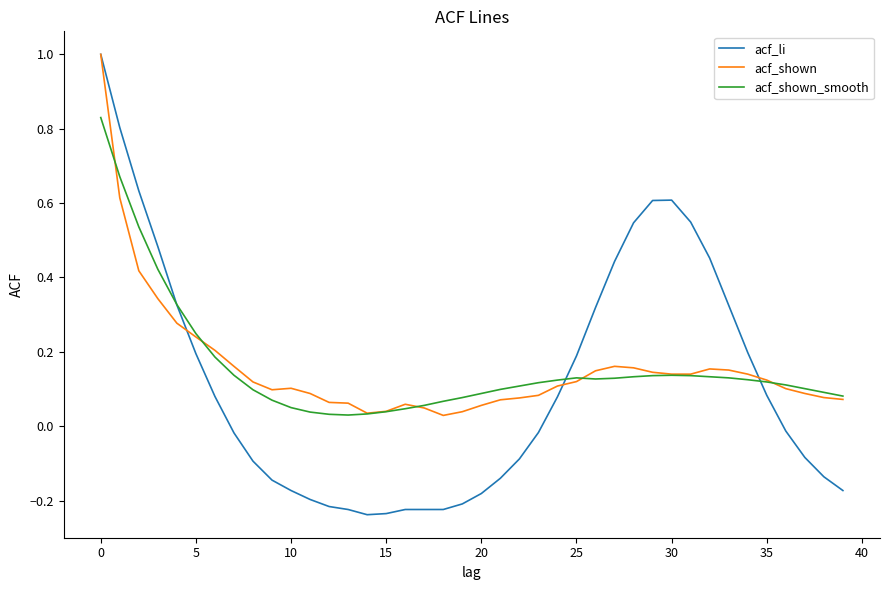

Which series has the largest range (max minus min)?

acf_li